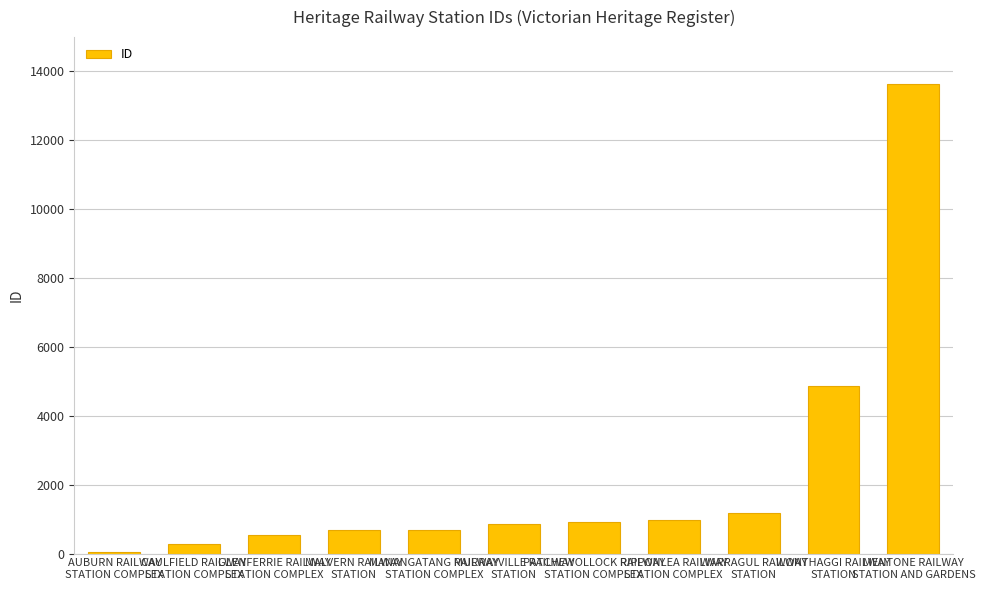

What is the sum of all values?

24665